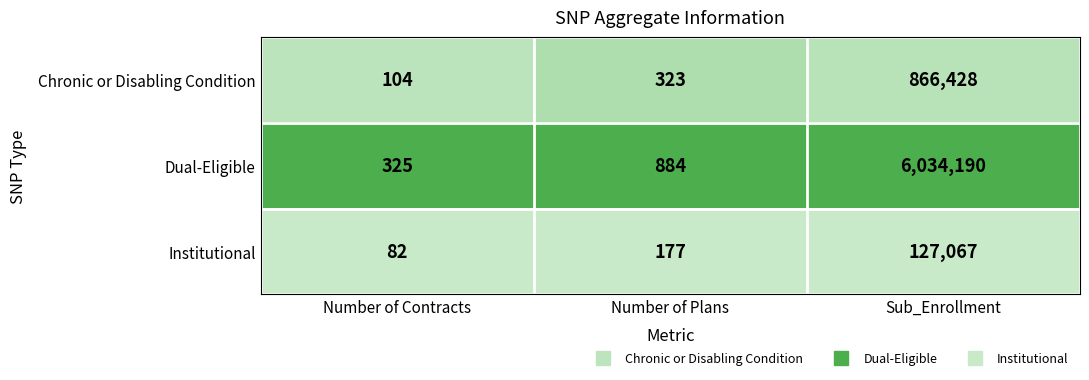

Which series has the largest total across all categories?

Dual-Eligible